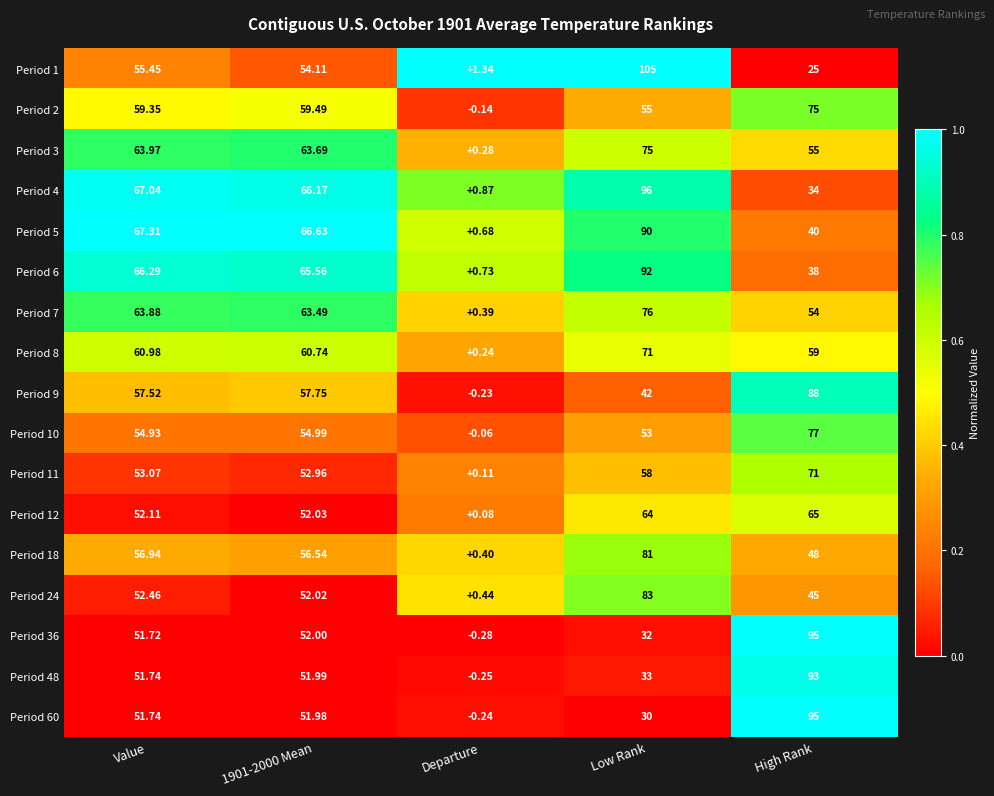

Is the value of Period 8 at Departure greater than the value of Period 7 at Departure?

No